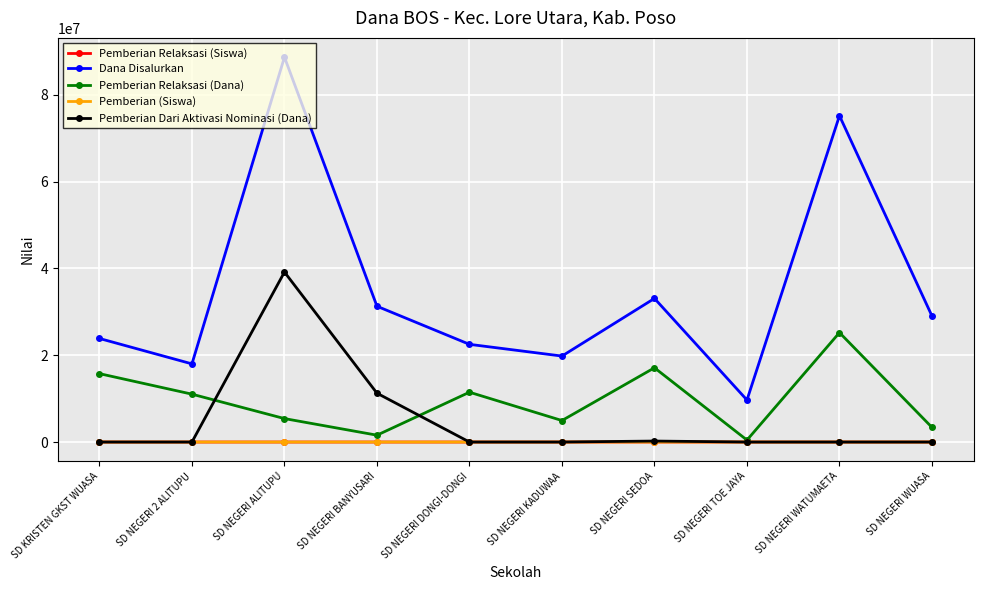

At which label does Pemberian Relaksasi (Dana) reach its minimum?

SD NEGERI TOE JAYA